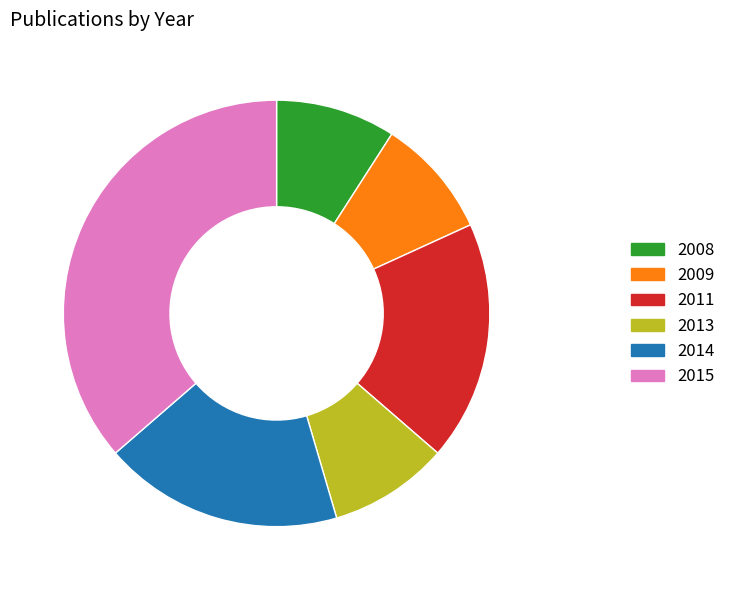

Do 2014 and 2011 together represent more than half of the pie?

No